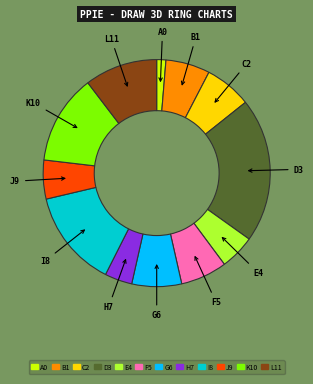

Does any single category account for the majority?

No